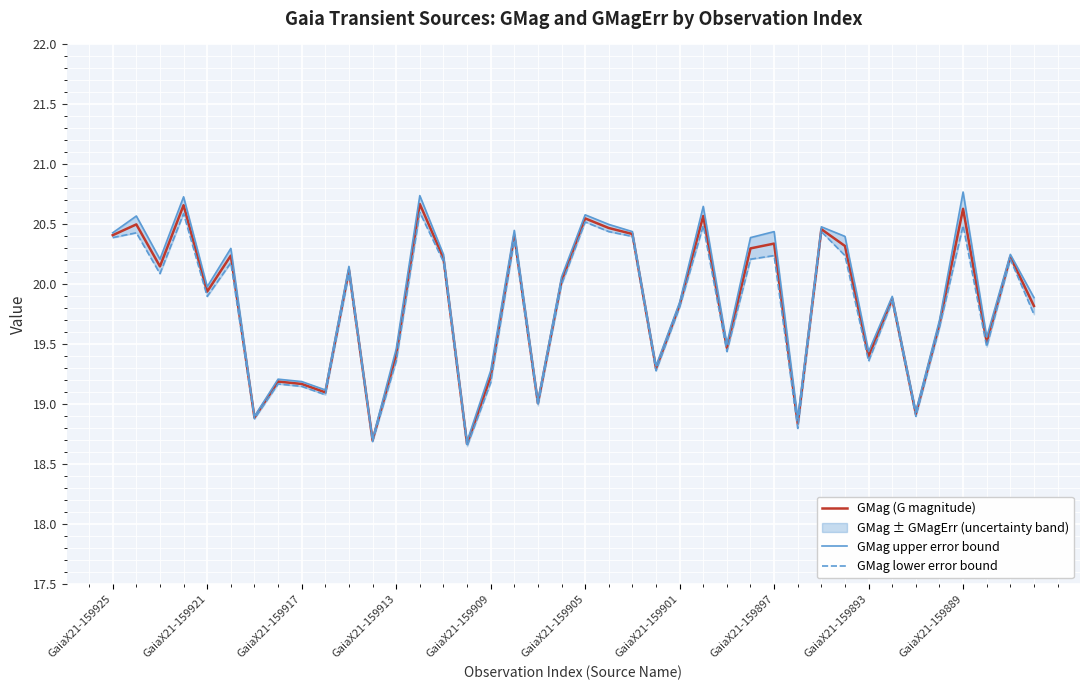

How many lines are shown in the chart?

3